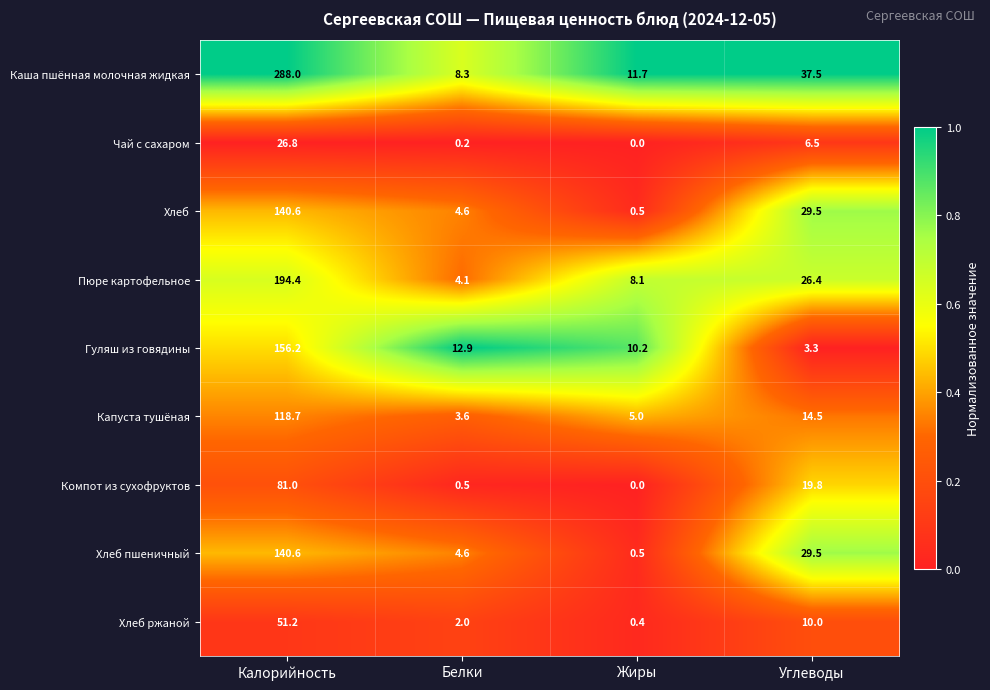

True or false: Каша пшённая молочная жидкая has a value of 6.7 at Жиры.

False